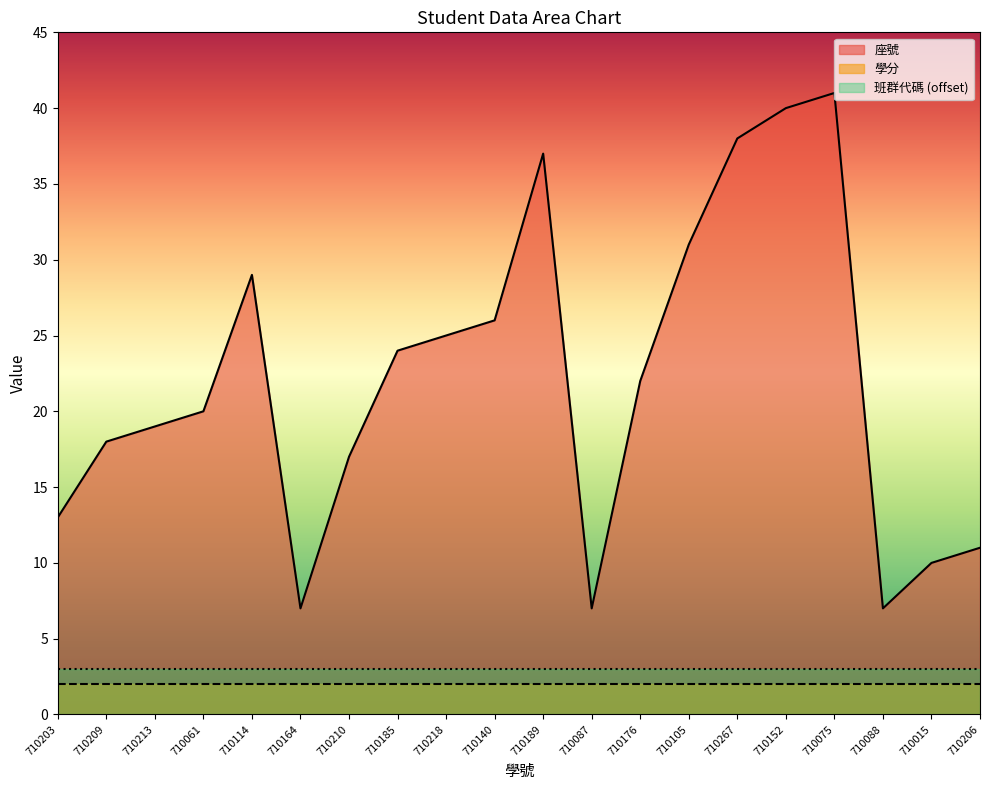

Does the chart display data point markers on the line(s)?

No